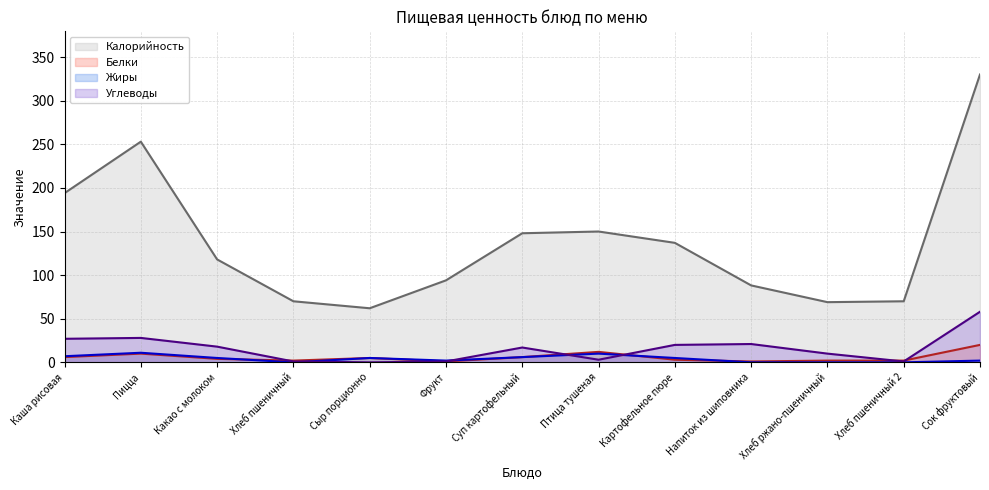

At which category does Белки reach its first local valley?

Хлеб пшеничный